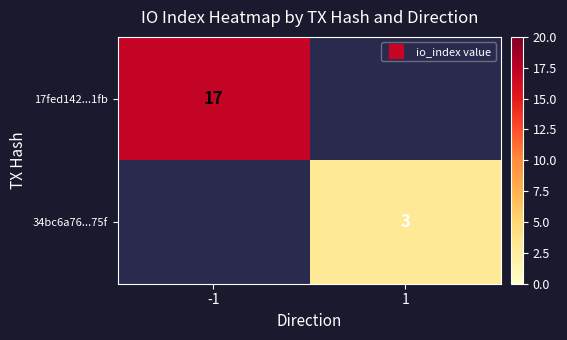

Where is 17fed142...1fb nearest to the value 17?

-1